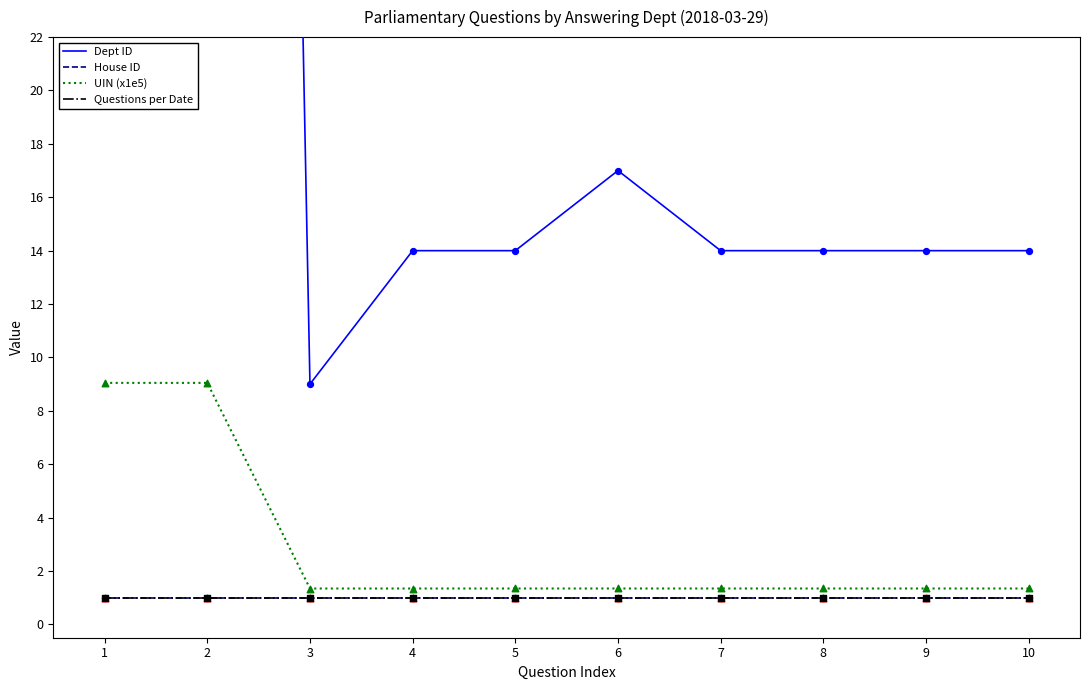

At which category is the sum across all series the highest?

2